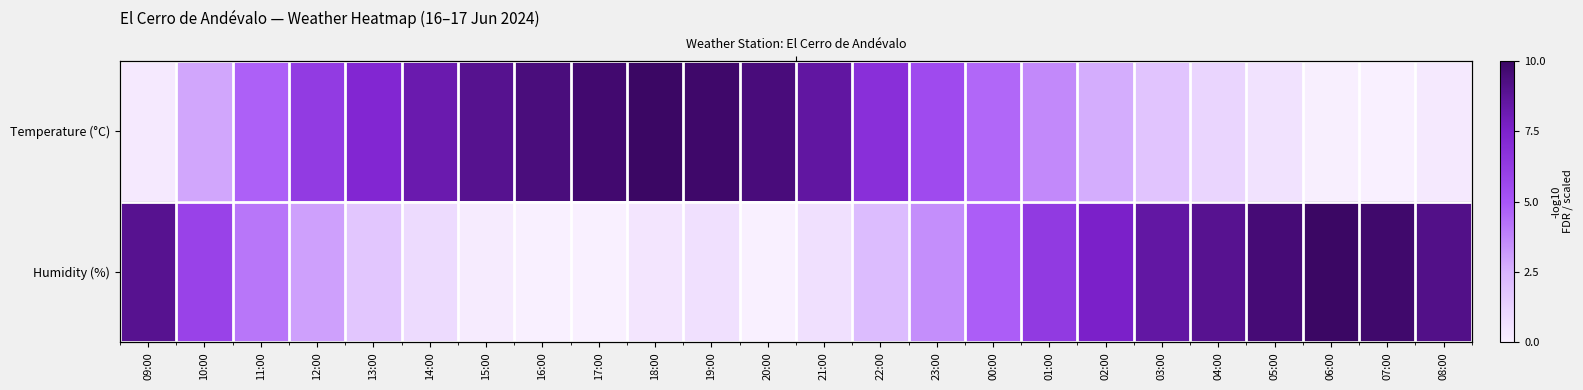

What is the difference between the maximum and minimum values in the Humidity (%) series?

10.0